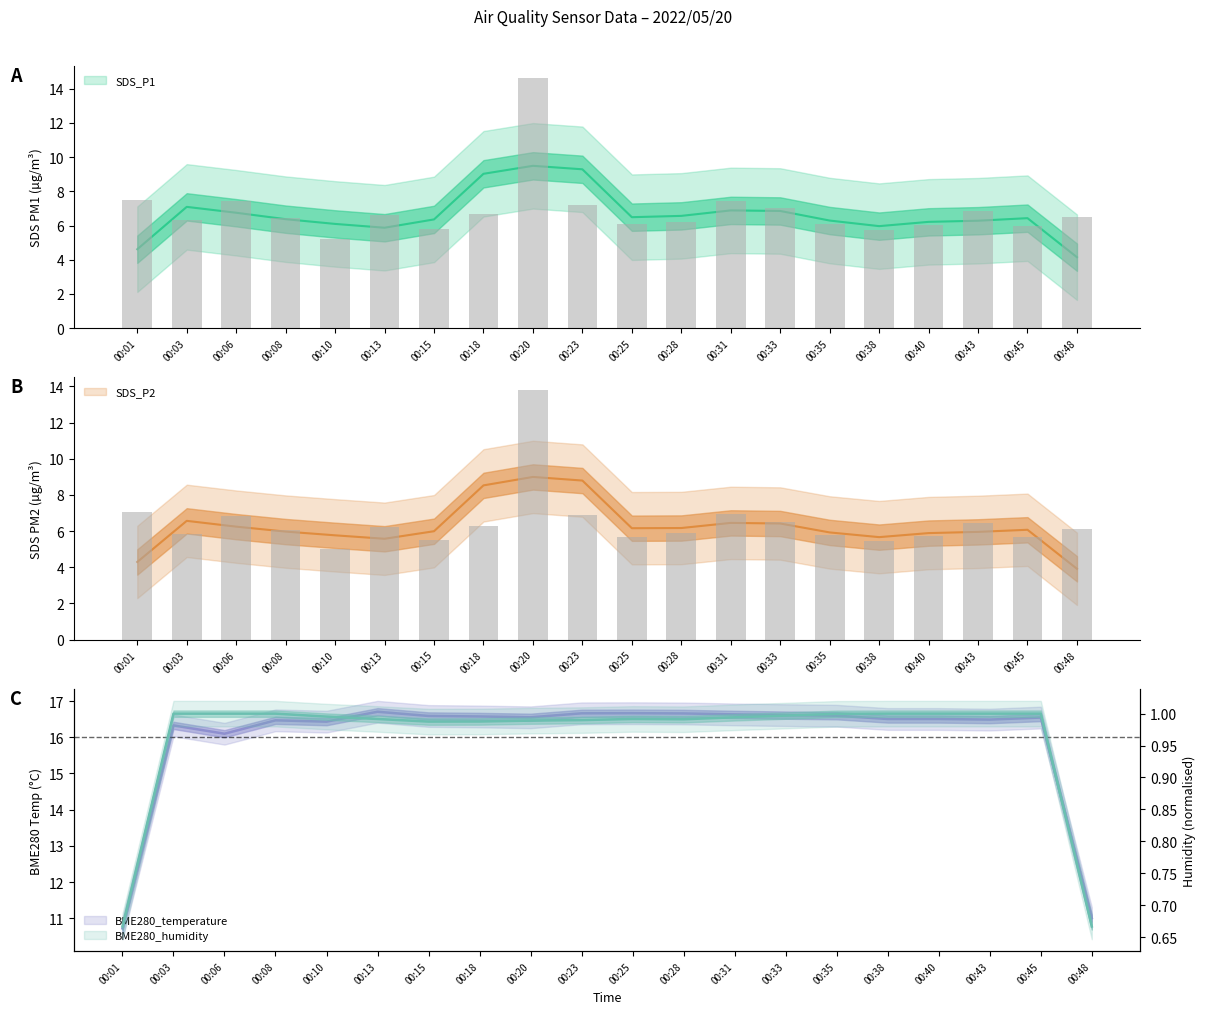

True or false: SDS_P1 has a value of 2.7 at 00:43.

False